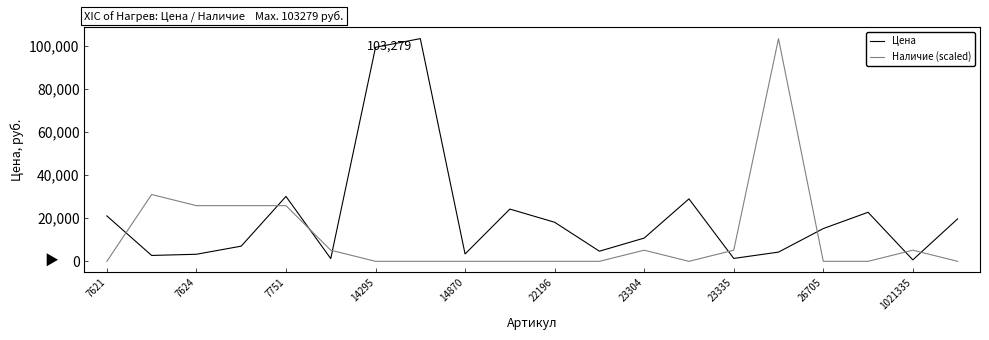

What is the greatest value displayed?

103279.0